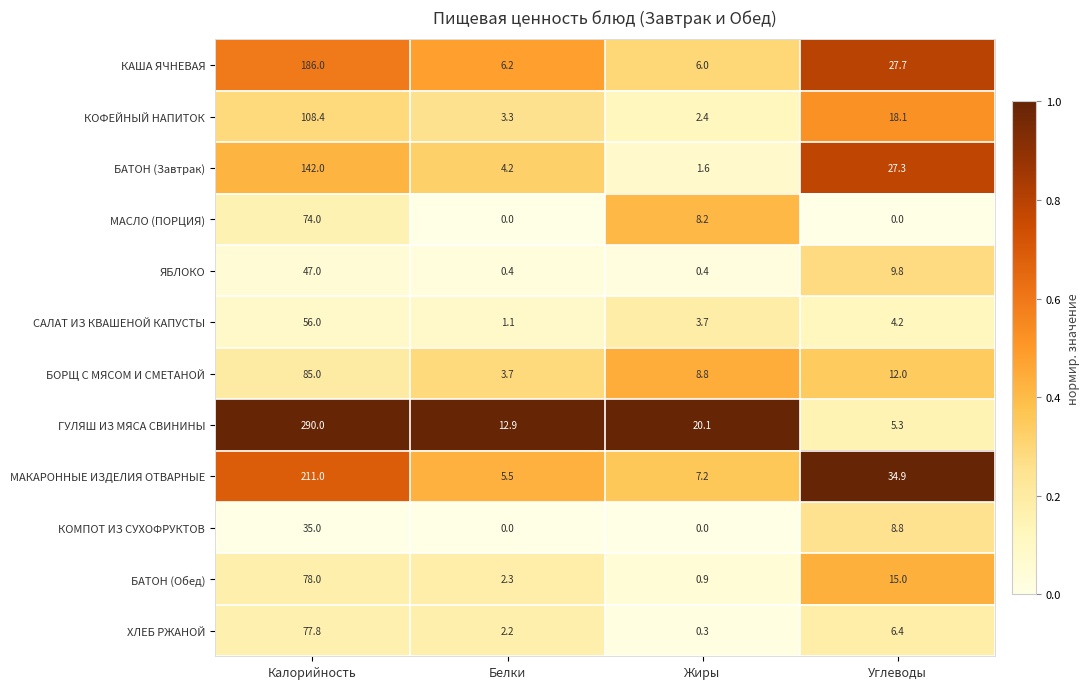

At which category is the sum across all series the highest?

Калорийность